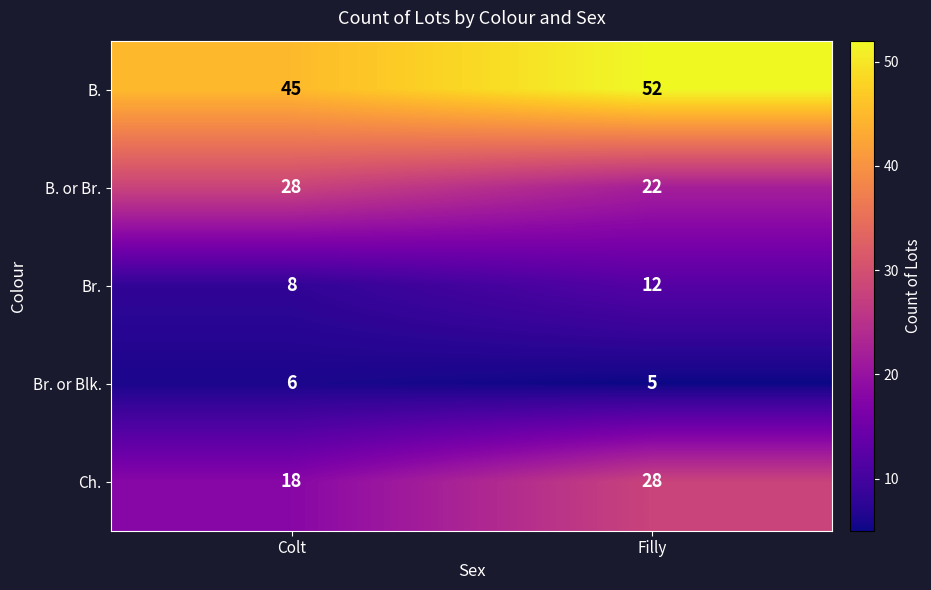

Is it true that B. equals 45 at Colt?

True